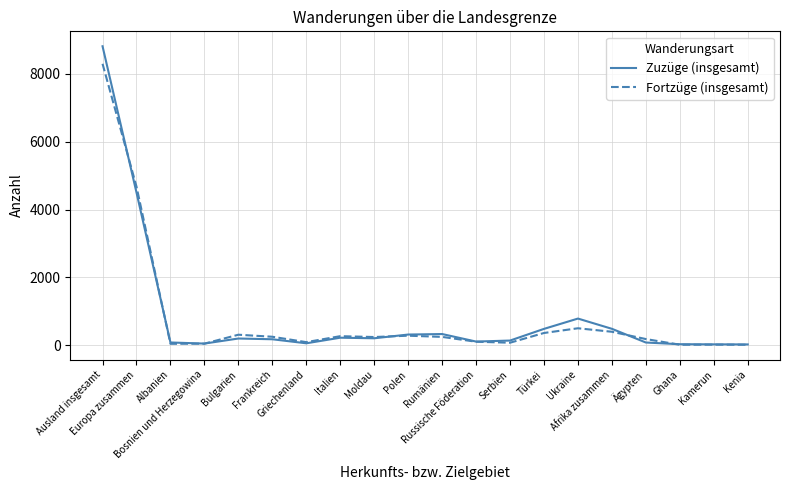

Which series has the largest range (max minus min)?

Zuzüge (insgesamt)